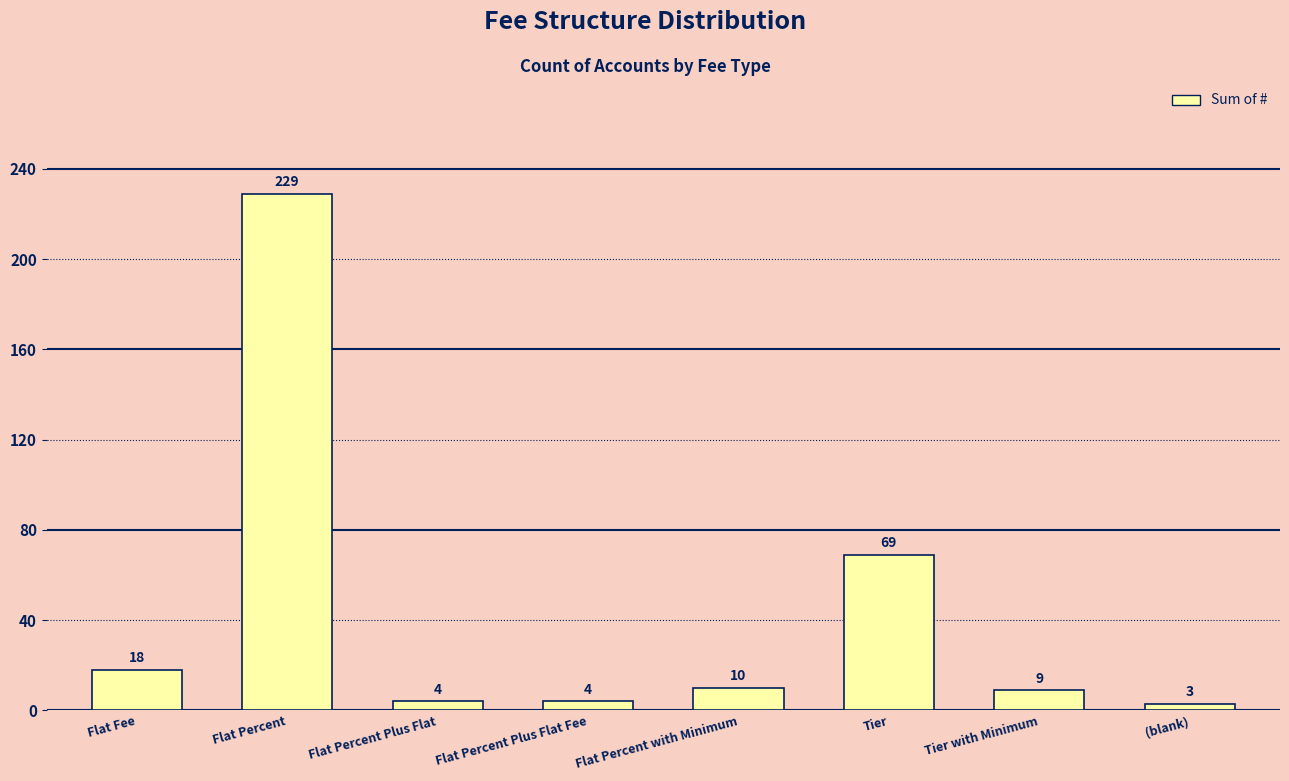

Is it true that the value at Flat Fee is 8?

False